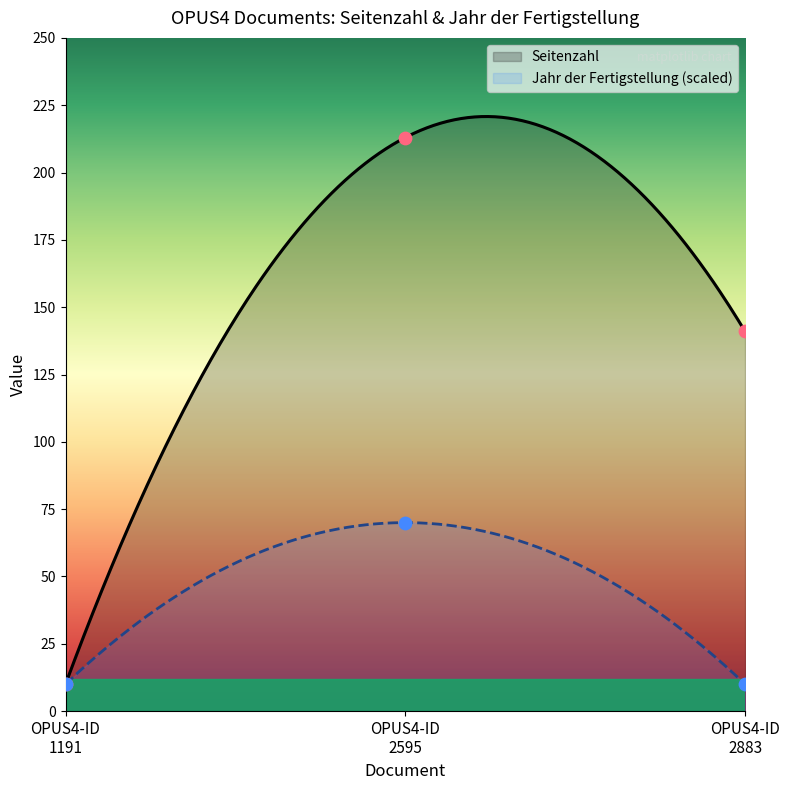

Which series reaches the minimum Y coordinate?

Seitenzahl